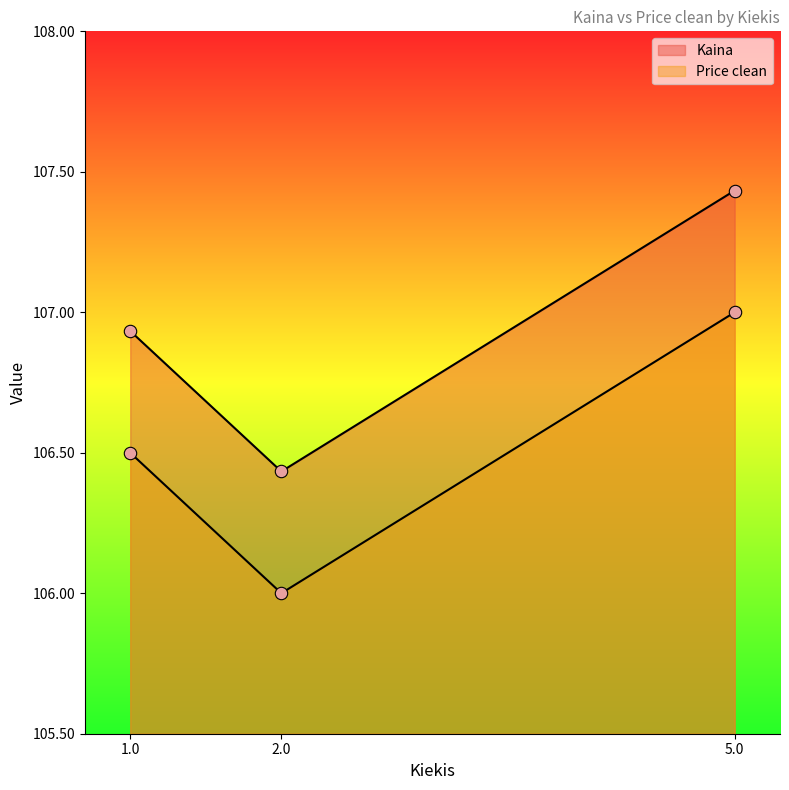

Which series reaches the minimum Y coordinate?

Price clean